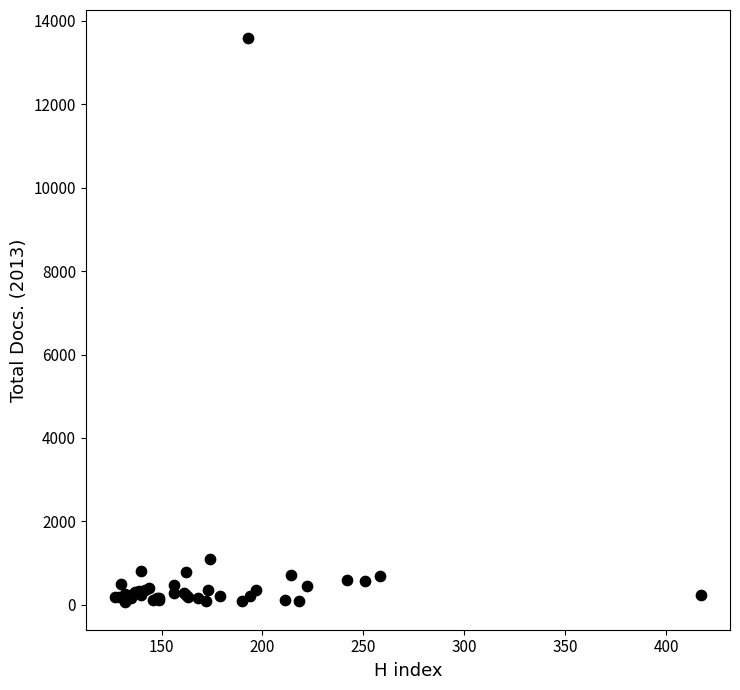

What Y value in the scatter plot is closest to 6831?

1091